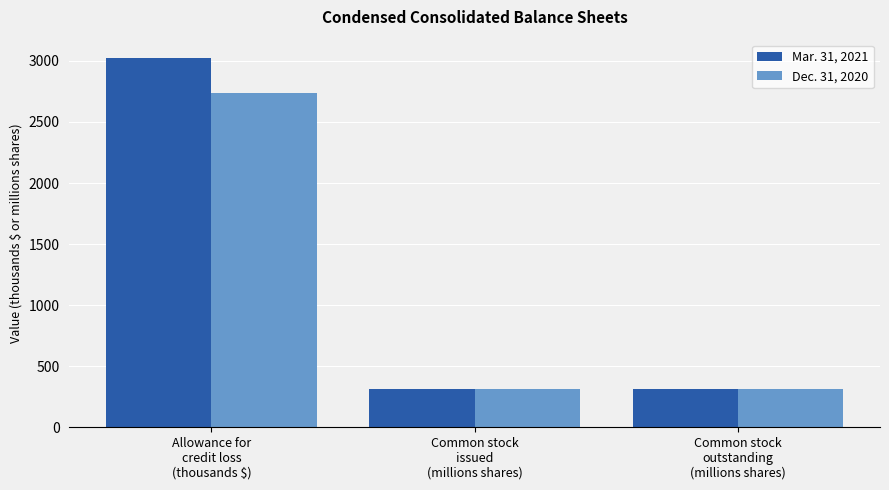

The Dec. 31, 2020 series shows 533.0 at Common stock
outstanding
(millions shares). True or false?

False